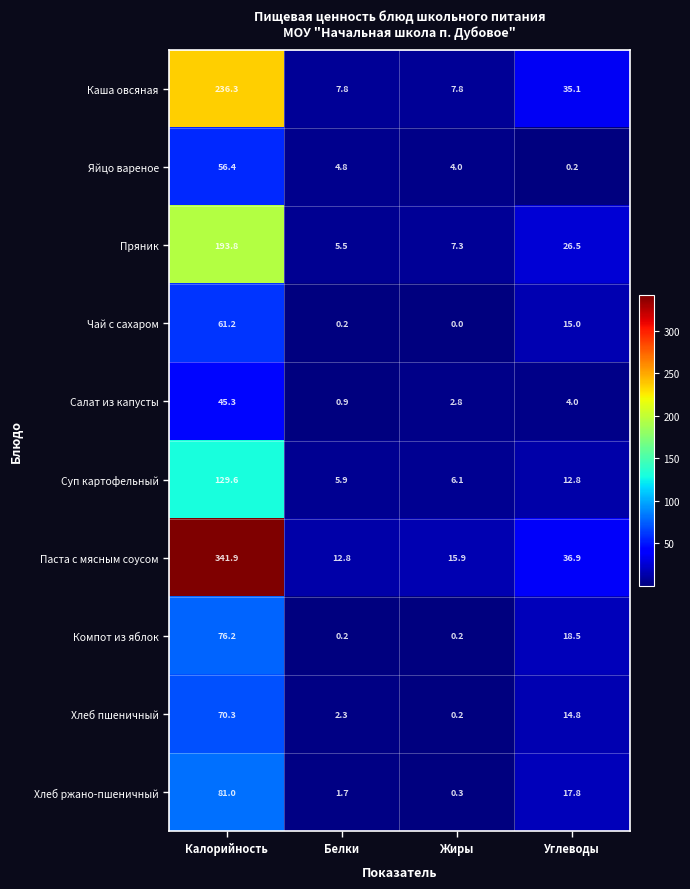

Between Белки and Углеводы, which series saw the biggest shift?

Каша овсяная